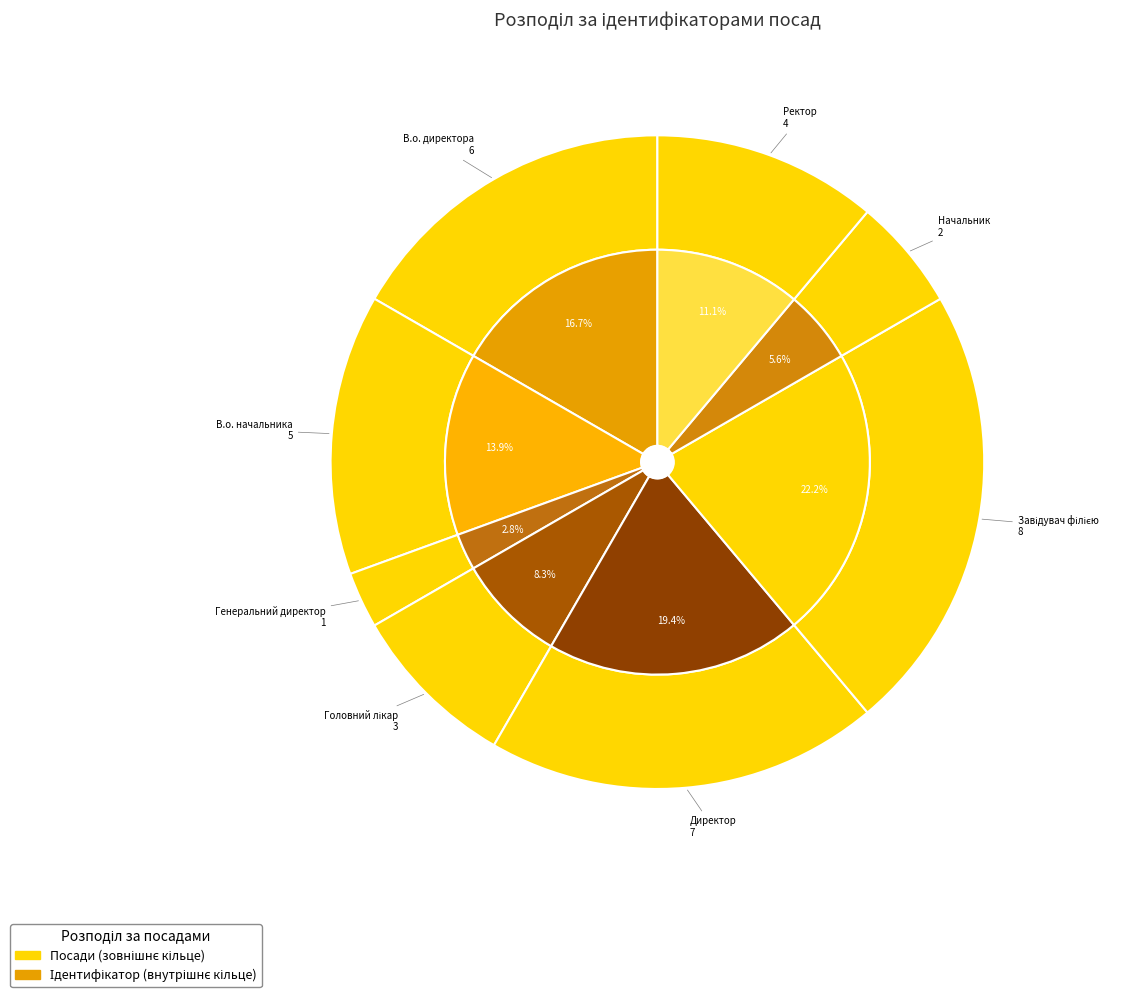

Count the number of slices in the pie.

8